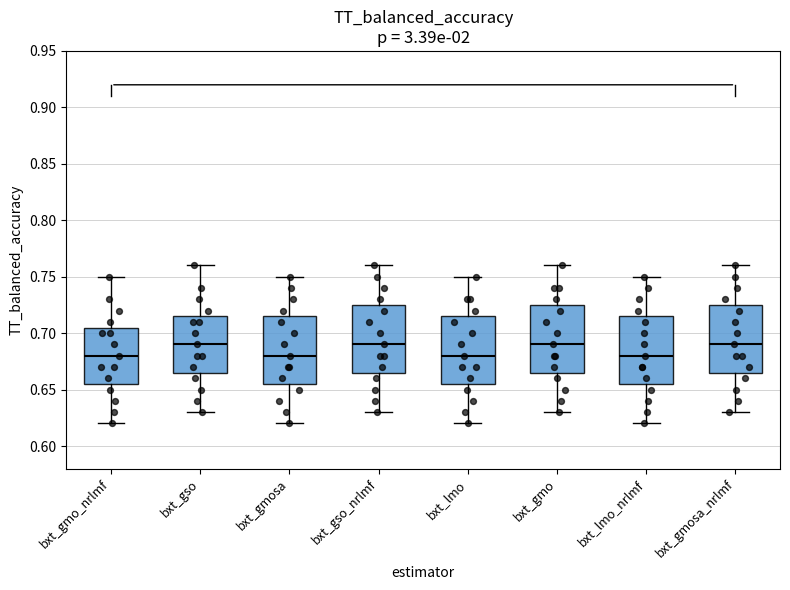

Where does the upper whisker of the box for bxt_gmo end on the y-axis? The values are not printed on the chart, so give them approximately, as read against the axis.

0.760